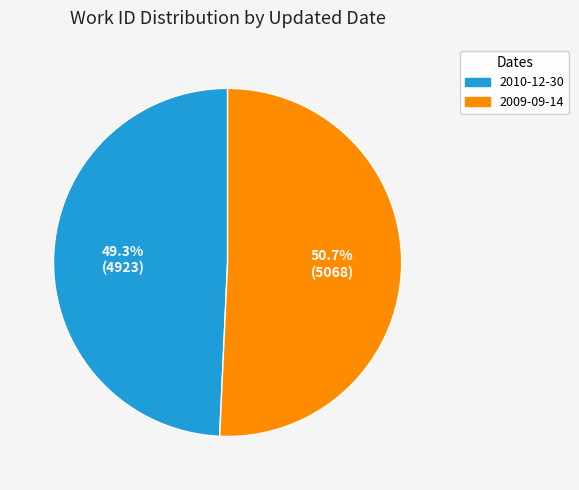

What percentage is the 2010-12-30 slice, to the nearest percent?

49%